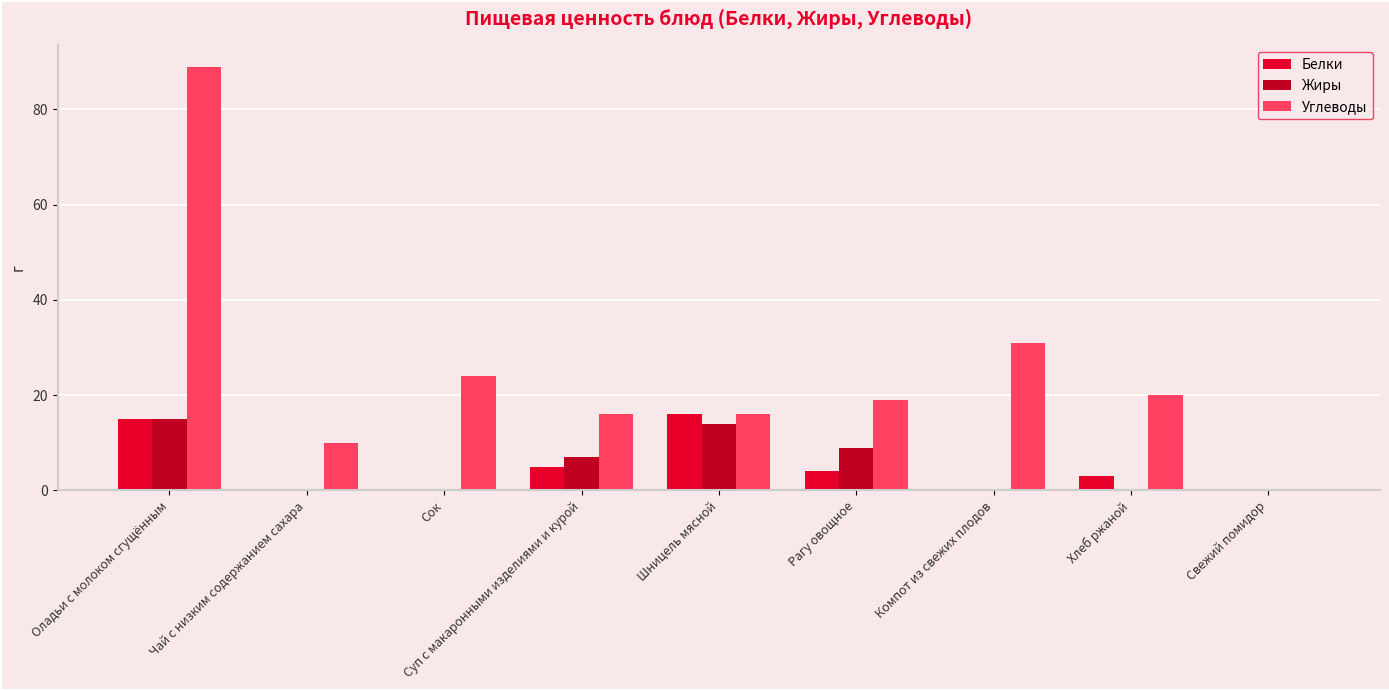

Which series has the largest total across all categories?

Углеводы